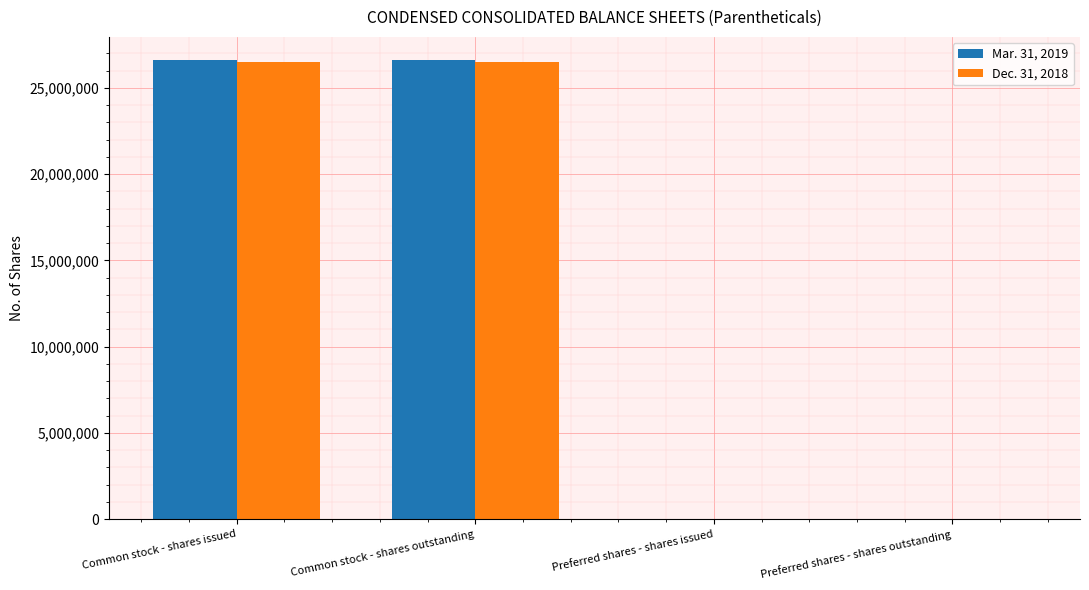

What is the greatest value displayed?

26617460